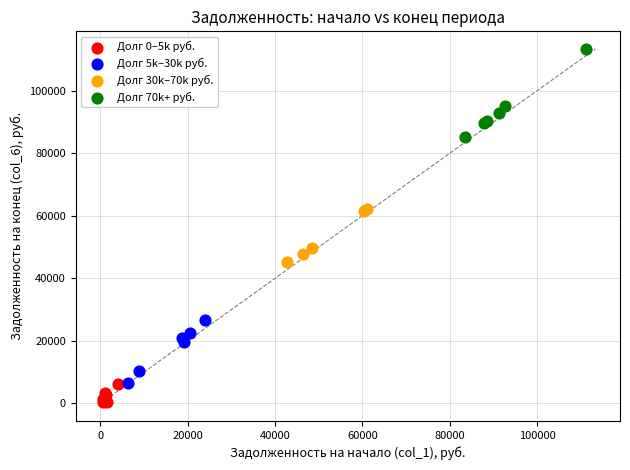

Which series reaches the maximum Y coordinate?

Долг 70k+ руб.